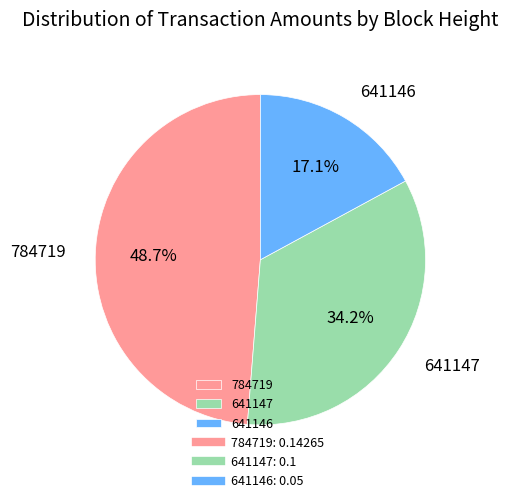

What is the smallest slice in the pie chart?

641146